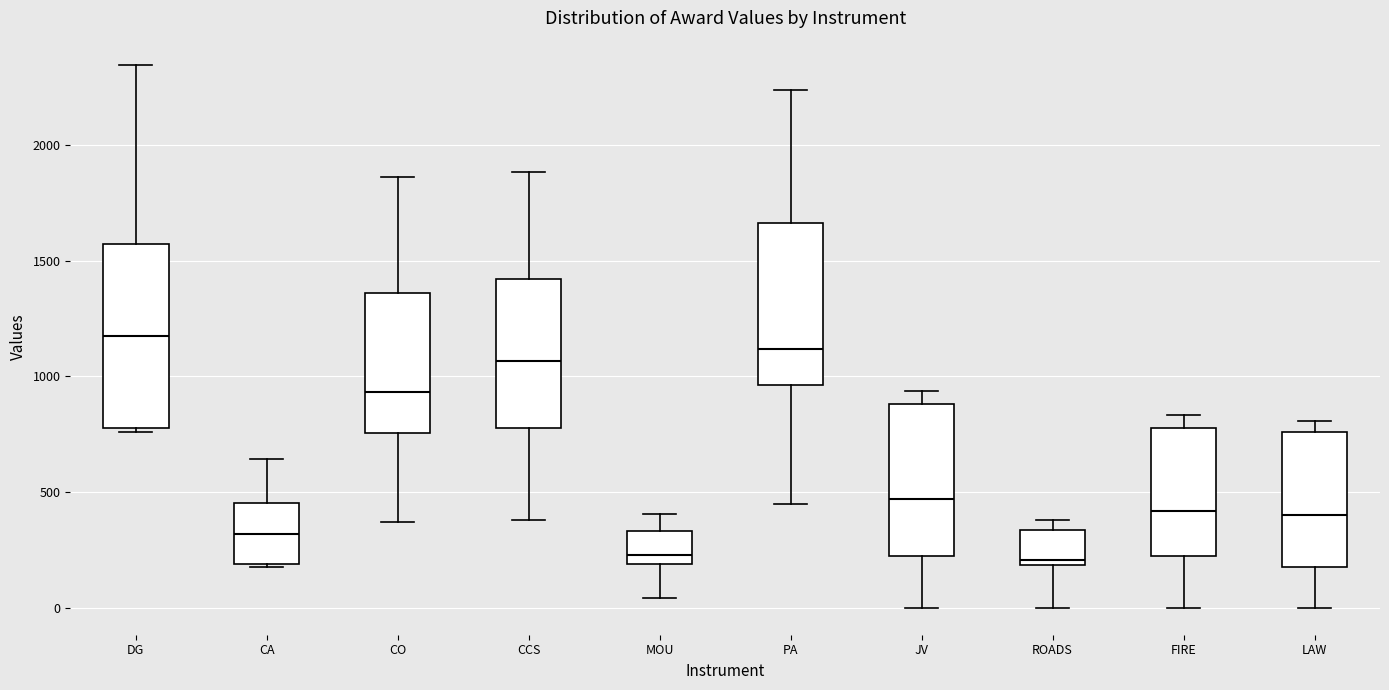

Comparing the boxes themselves (not the whiskers), which one is the tallest?

DG